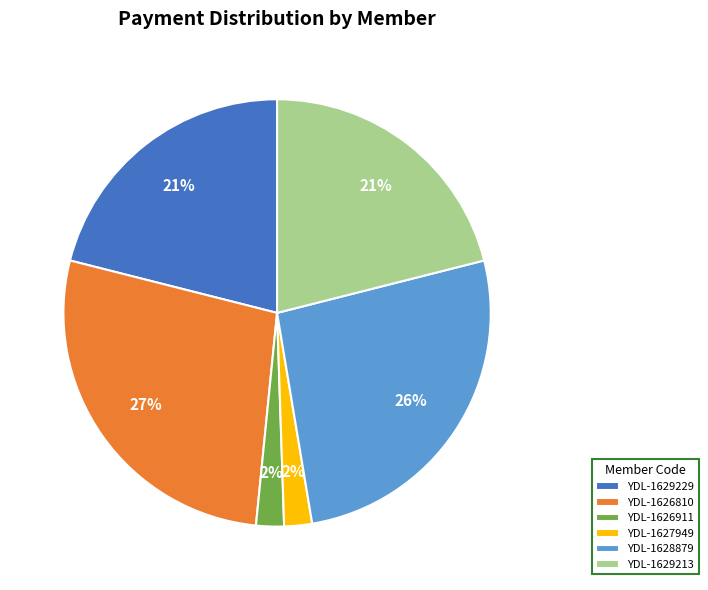

Count the number of slices in the pie.

6